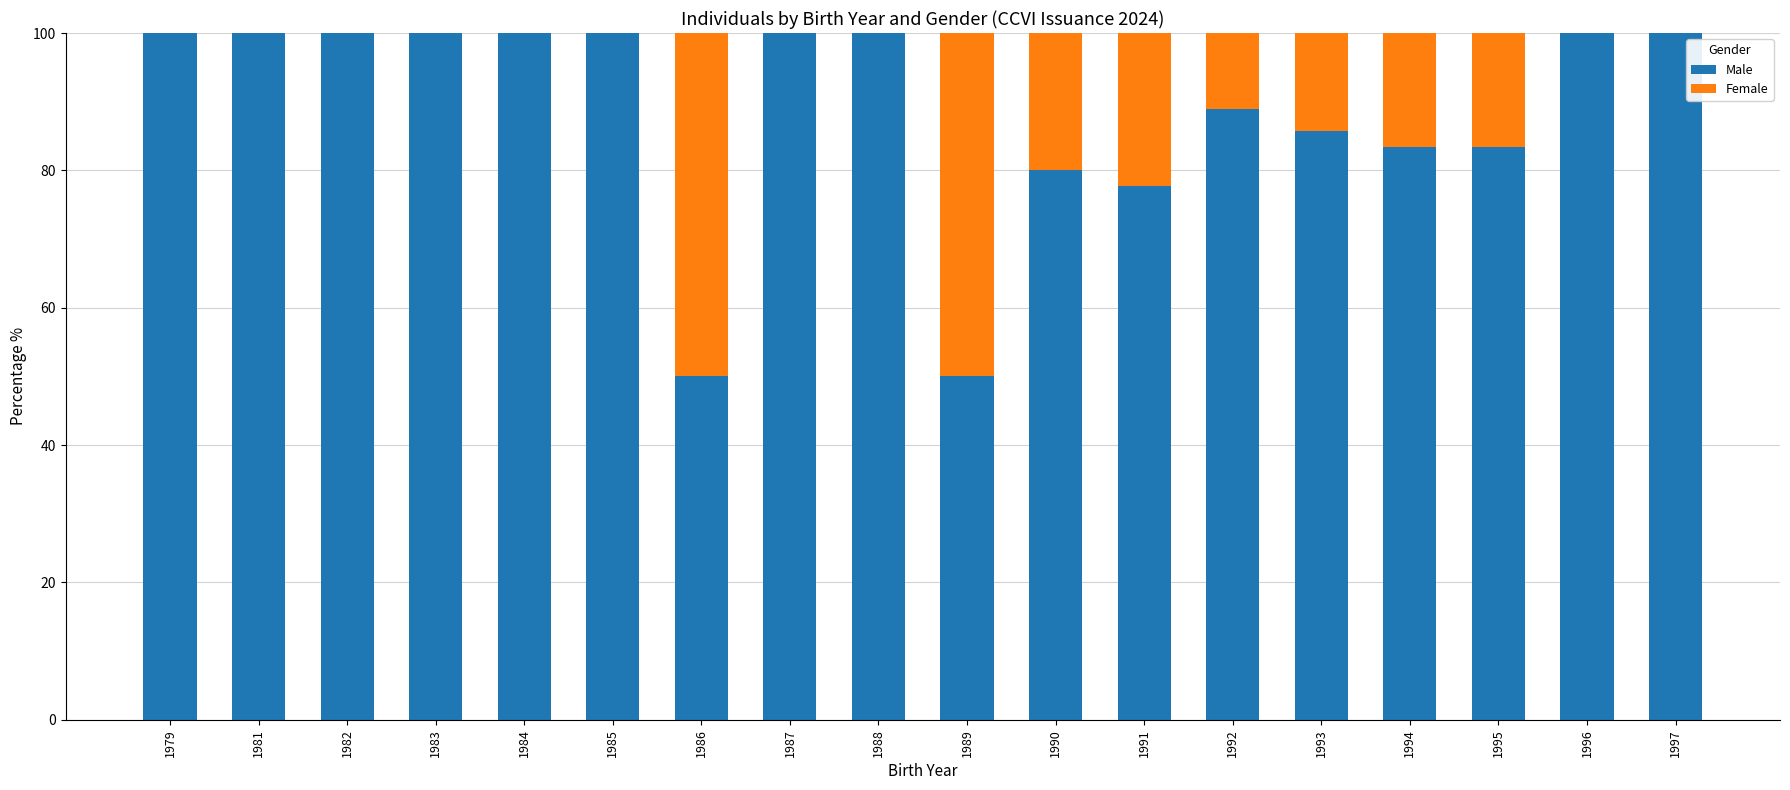

What is the total value across all series at 1995?

100.0